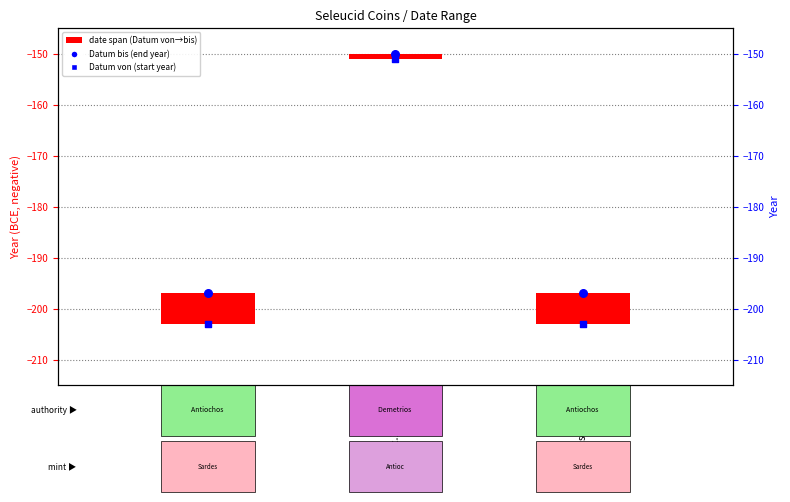

Which series has the widest spread of Y values?

Datum von (start year)